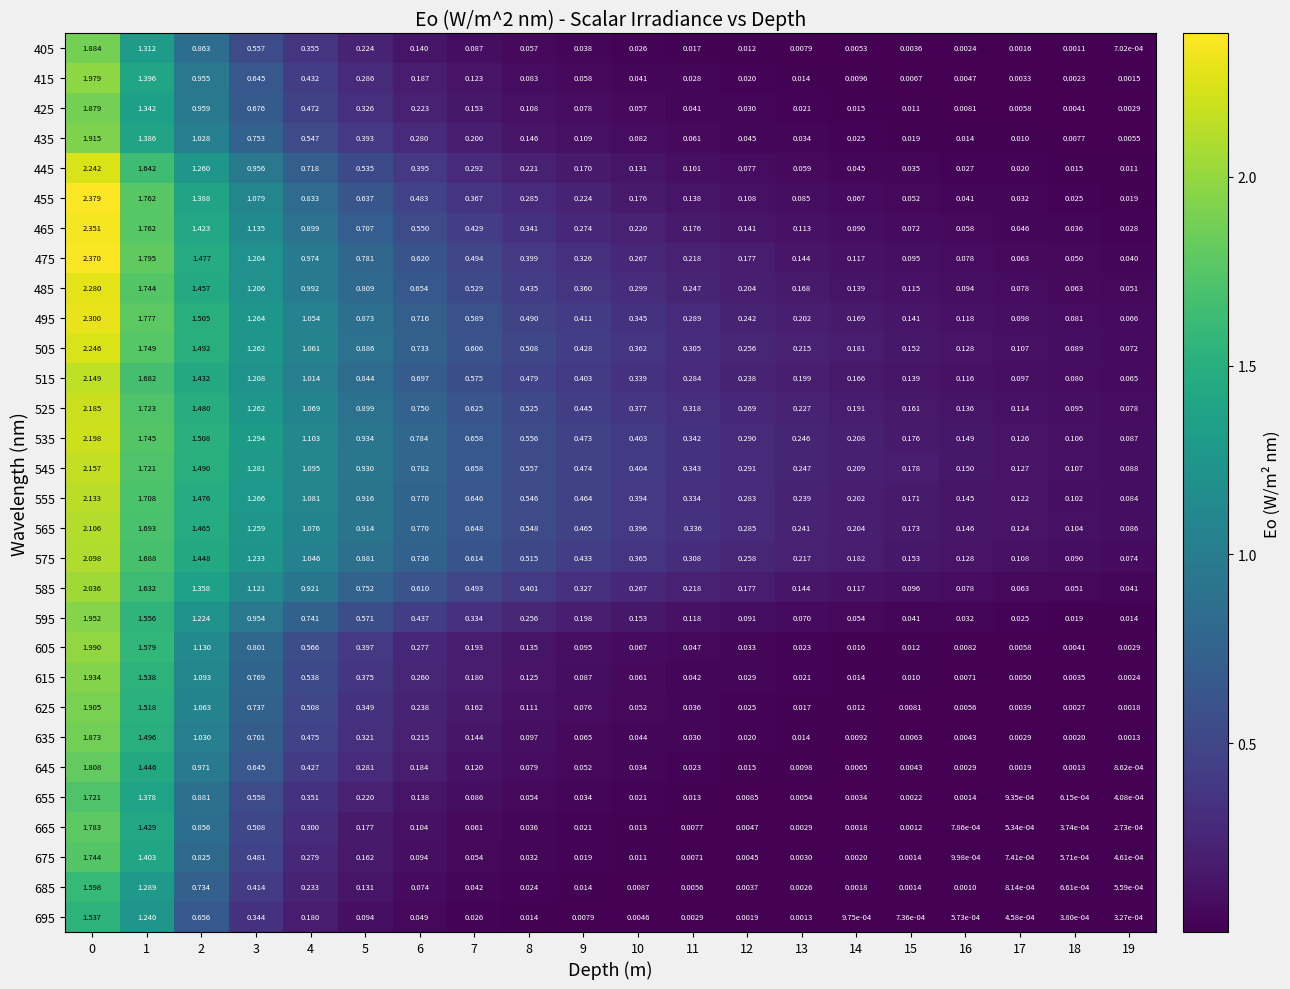

Is the value of 545 at 19 greater than the value of 665 at 10?

Yes